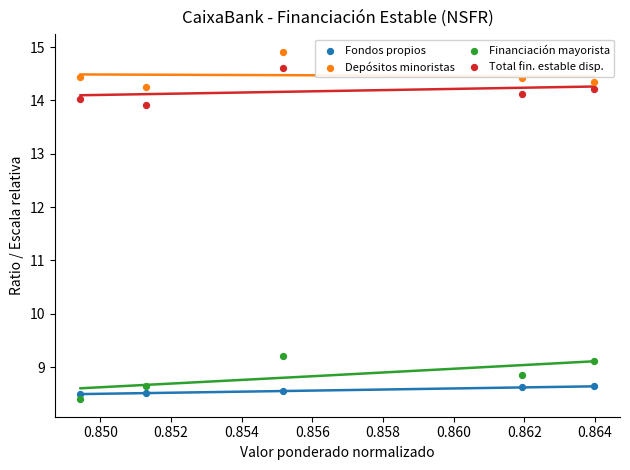

In the Financiación mayorista series, what Y value is closest to 8?

8.4